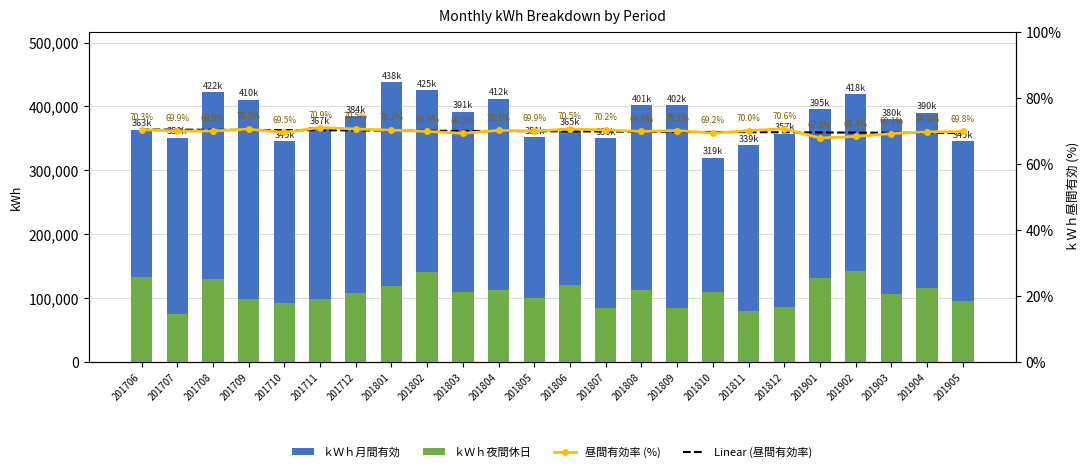

Reading right to left, transcribe all the data shown in this chart.

ｋＷｈ月間有効: 345792.0	390456.0	380376.0	418848.0	395520.0	357216.0	339000.0	319824.0	402120.0	401832.0	350400.0	365736.0	351432.0	412032.0	391416.0	425448.0	438240.0	384672.0	367272.0	345888.0	410232.0	422472.0	350928.0	363456.0
ｋＷｈ夜間休日: 95784.0	116064.0	105888.0	141744.0	130944.0	86472.0	79200.0	110136.0	84720.0	113136.0	84912.0	120936.0	100344.0	111792.0	108672.0	141432.0	119040.0	107592.0	97920.0	91920.0	98208.0	129192.0	75024.0	132552.0
昼間有効率 (%): 69.8	69.6	69.1	68.3	67.8	70.6	70.0	69.2	70.1	69.8	70.2	70.5	69.9	70.1	69.2	69.8	70.2	70.5	70.9	69.5	70.5	69.9	69.9	70.3
Linear (昼間有効率): 69.3	69.3	69.4	69.4	69.5	69.5	69.6	69.6	69.7	69.7	69.8	69.8	69.9	69.9	69.9	70.0	70.0	70.1	70.1	70.2	70.2	70.3	70.3	70.4